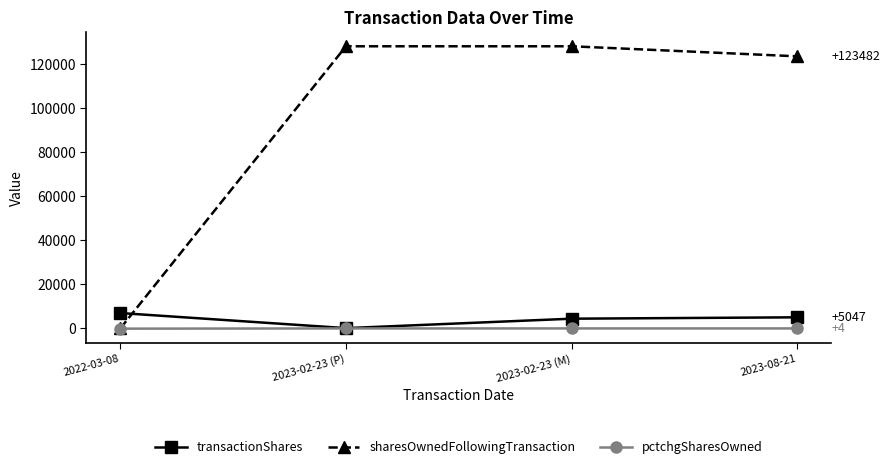

List the series in order of their peak value, lowest first.

pctchgSharesOwned, transactionShares, sharesOwnedFollowingTransaction